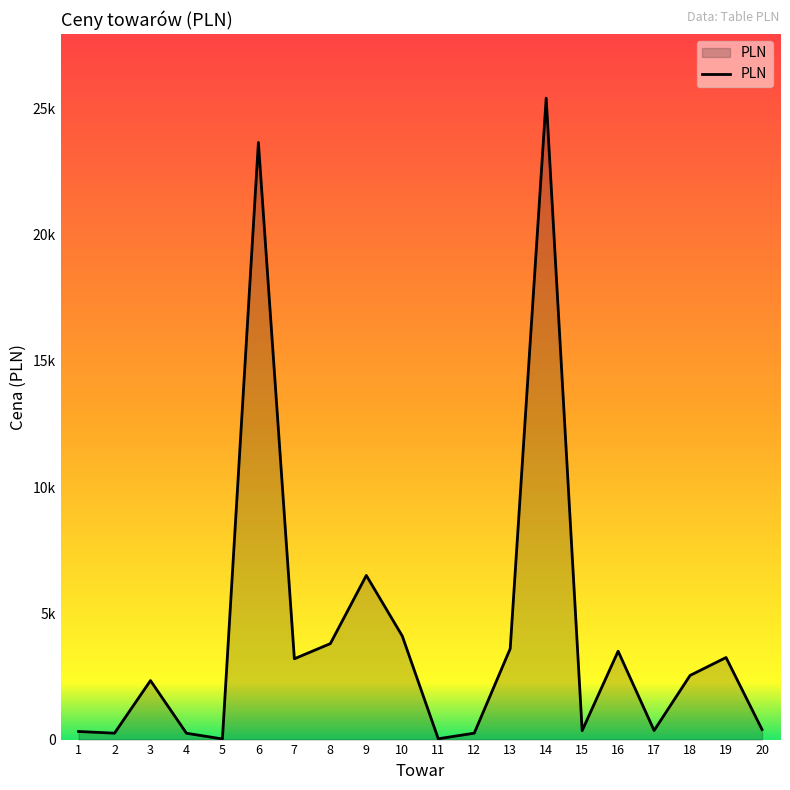

What is the change in value from 7 to 19?

+50.0